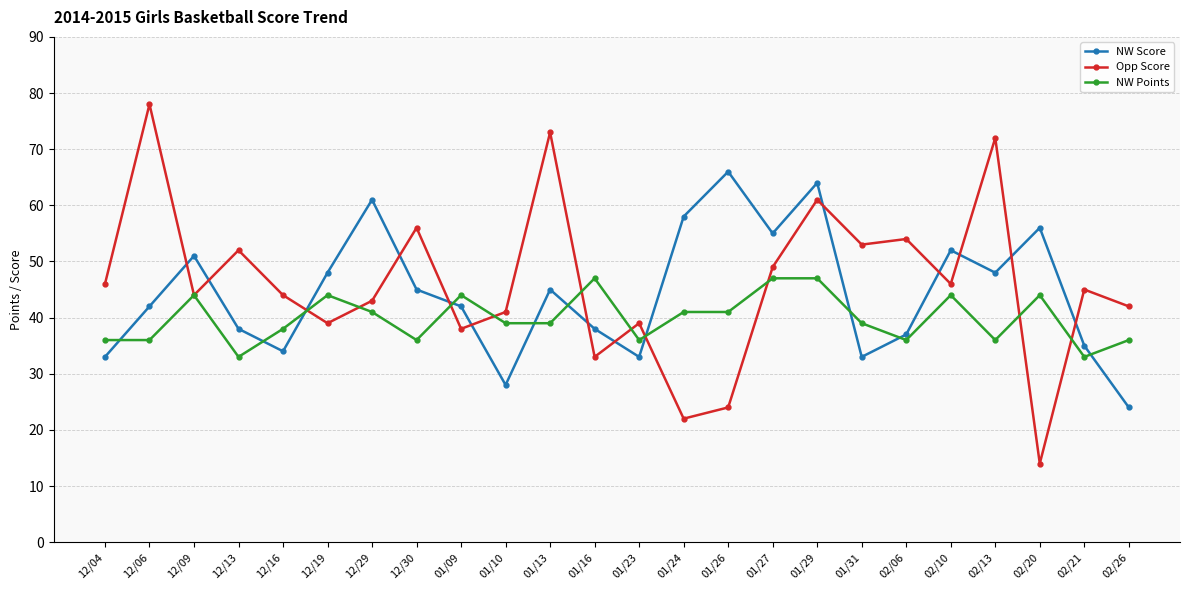

Is this an area chart (filled region under the line)?

No